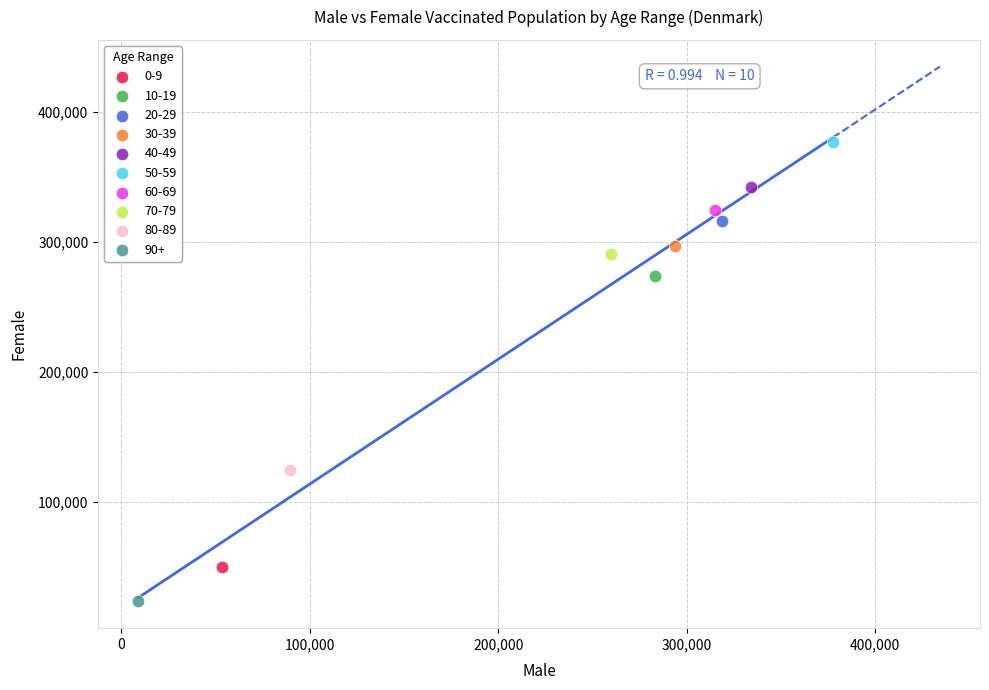

What are all the series names shown in the legend?

0-9, 10-19, 20-29, 30-39, 40-49, 50-59, 60-69, 70-79, 80-89, 90+